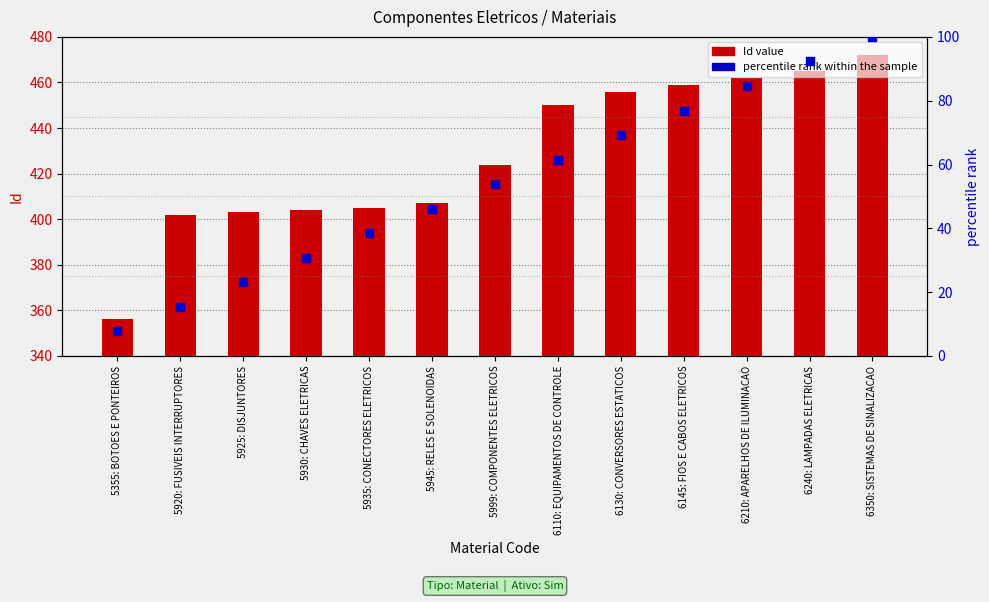

Which series contains the lowest Y value?

percentile rank within the sample